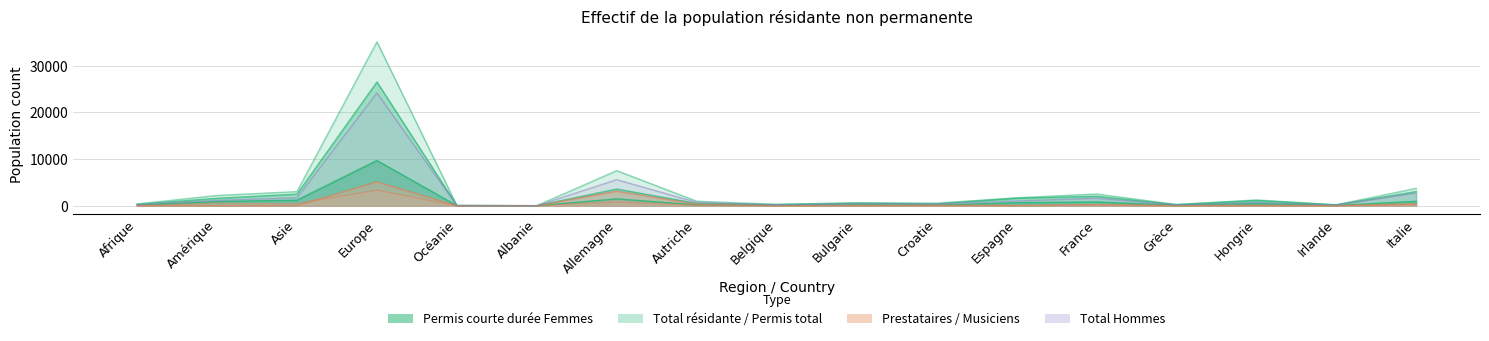

What is the difference between the Musiciens Total values at Océanie and Amérique?

523